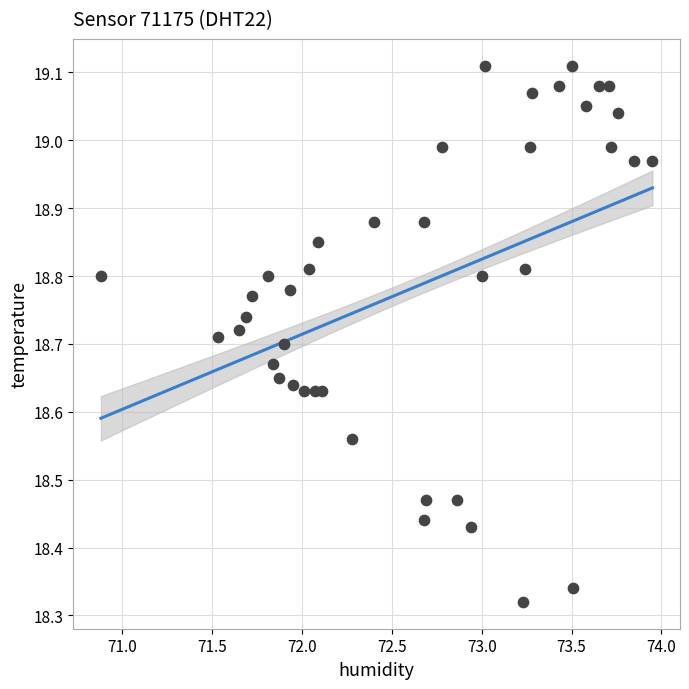

What is the range of X values (max minus min)?

3.1